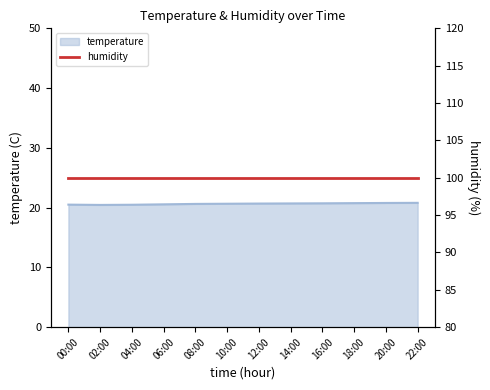

What is the smallest value displayed?

20.4